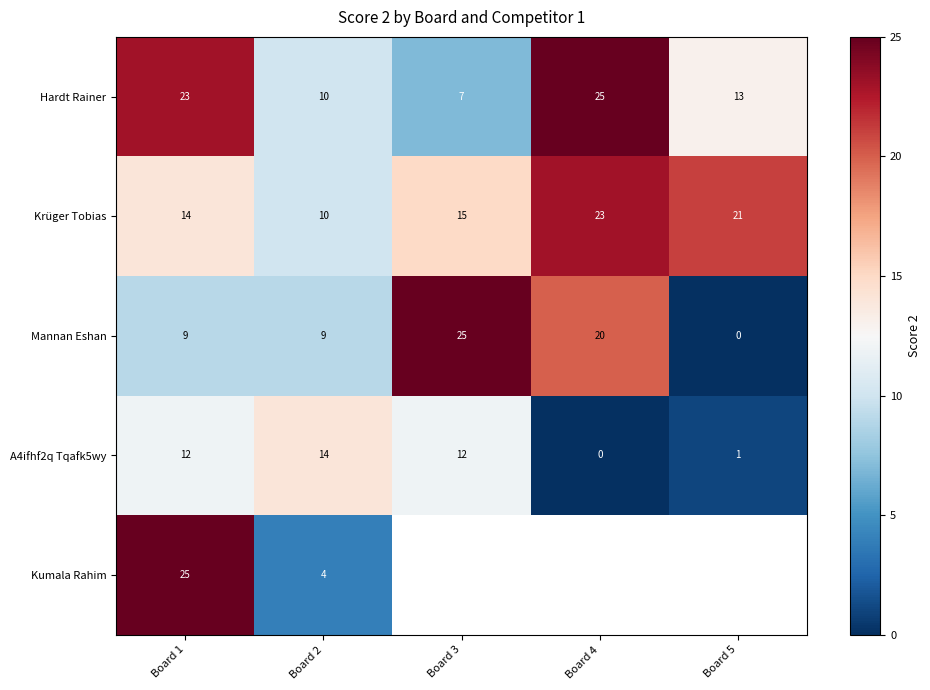

Which category has the highest value in the Mannan Eshan series?

Board 3